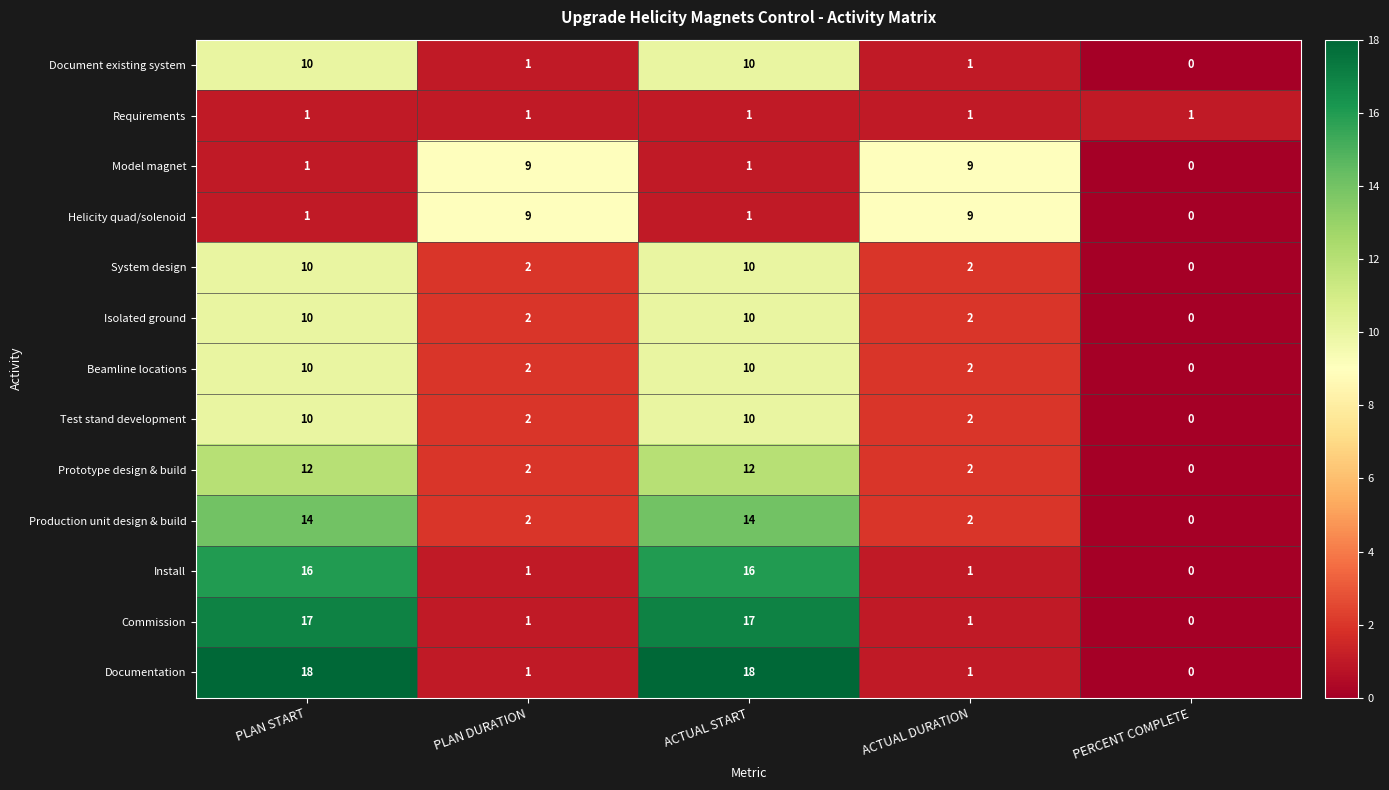

The Documentation series shows 0 at PERCENT COMPLETE. True or false?

True